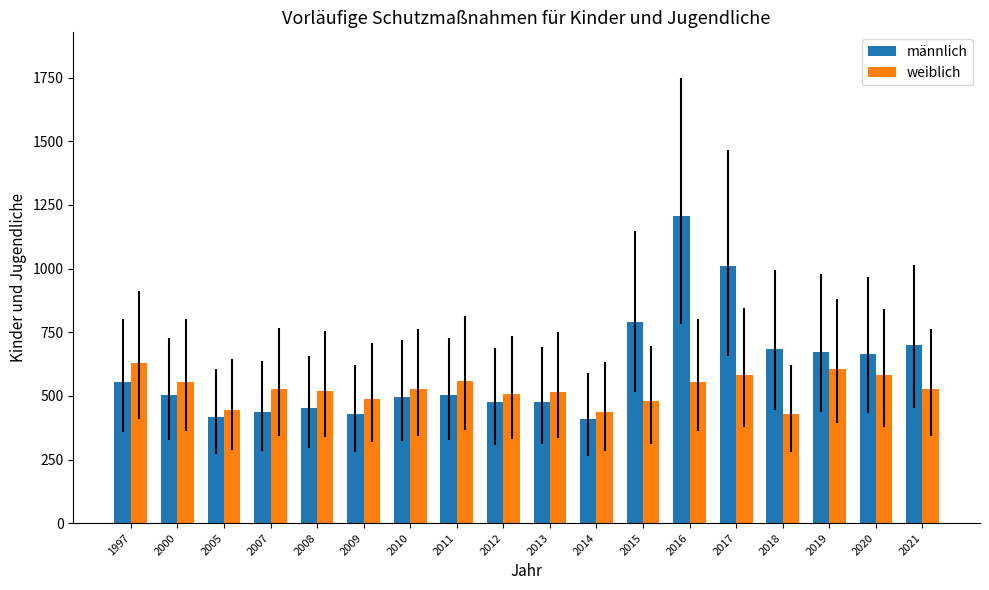

Is the value of weiblich at 2017 greater than the value of männlich at 2010?

Yes